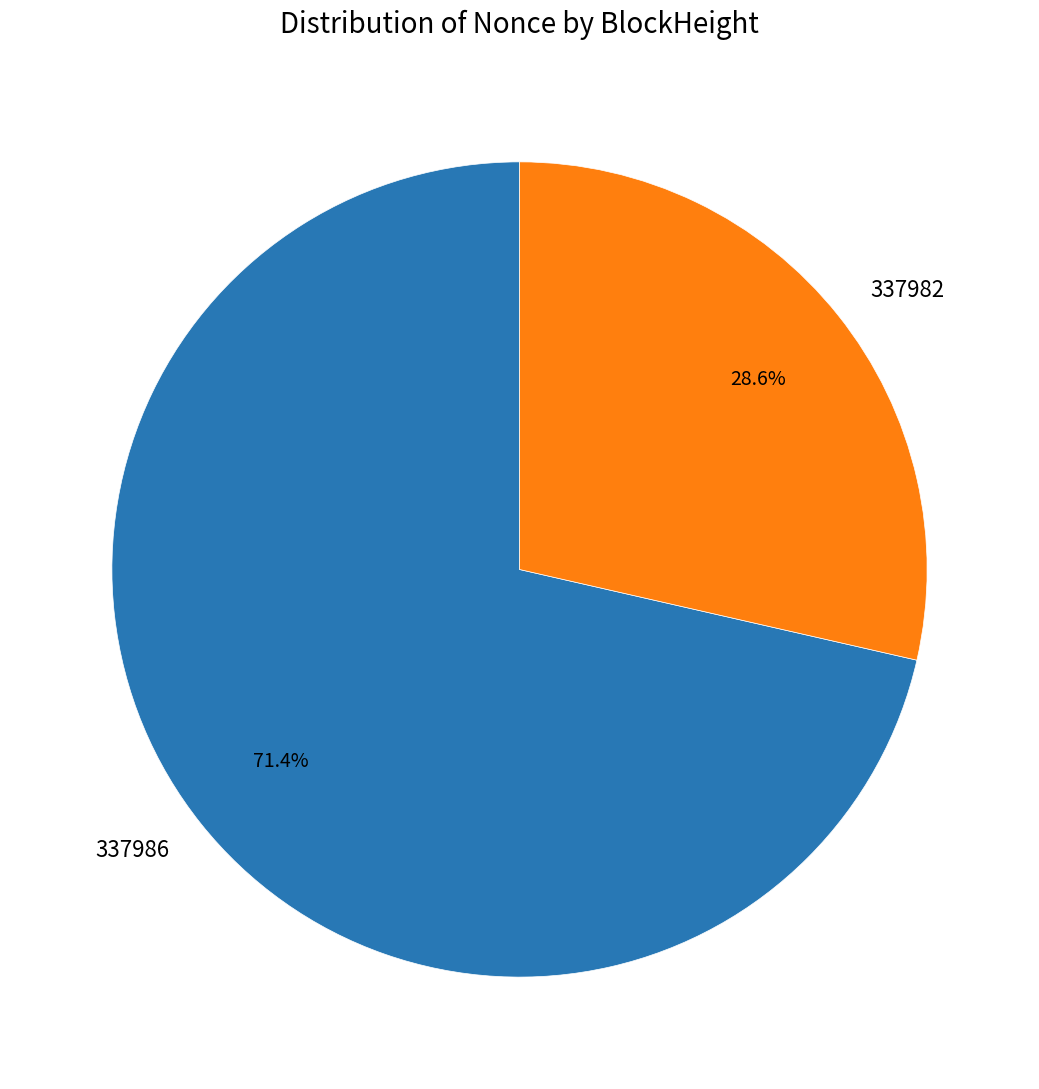

Which category accounts for the majority?

337986